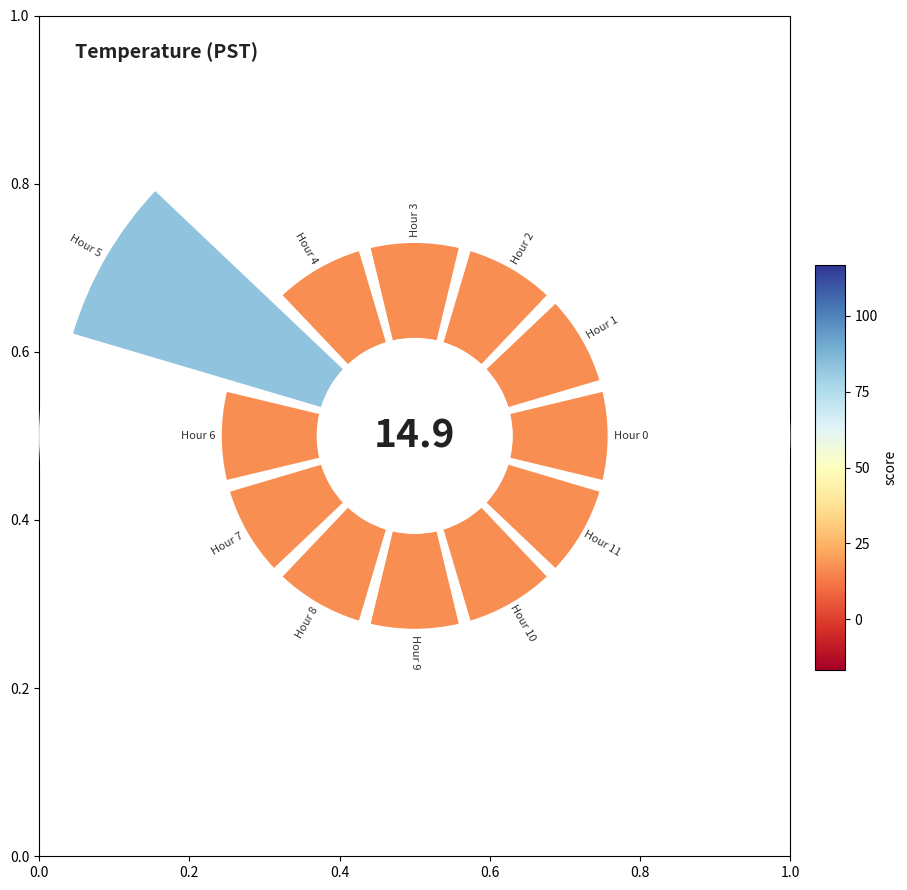

To the nearest percent, what is the average slice percentage?

8%